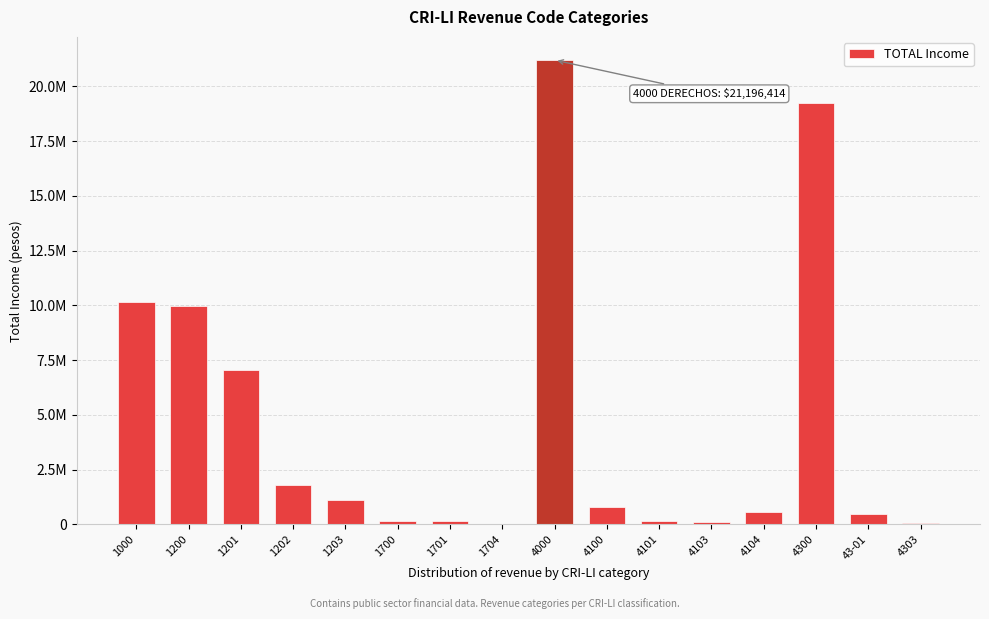

Are the bars horizontal?

No